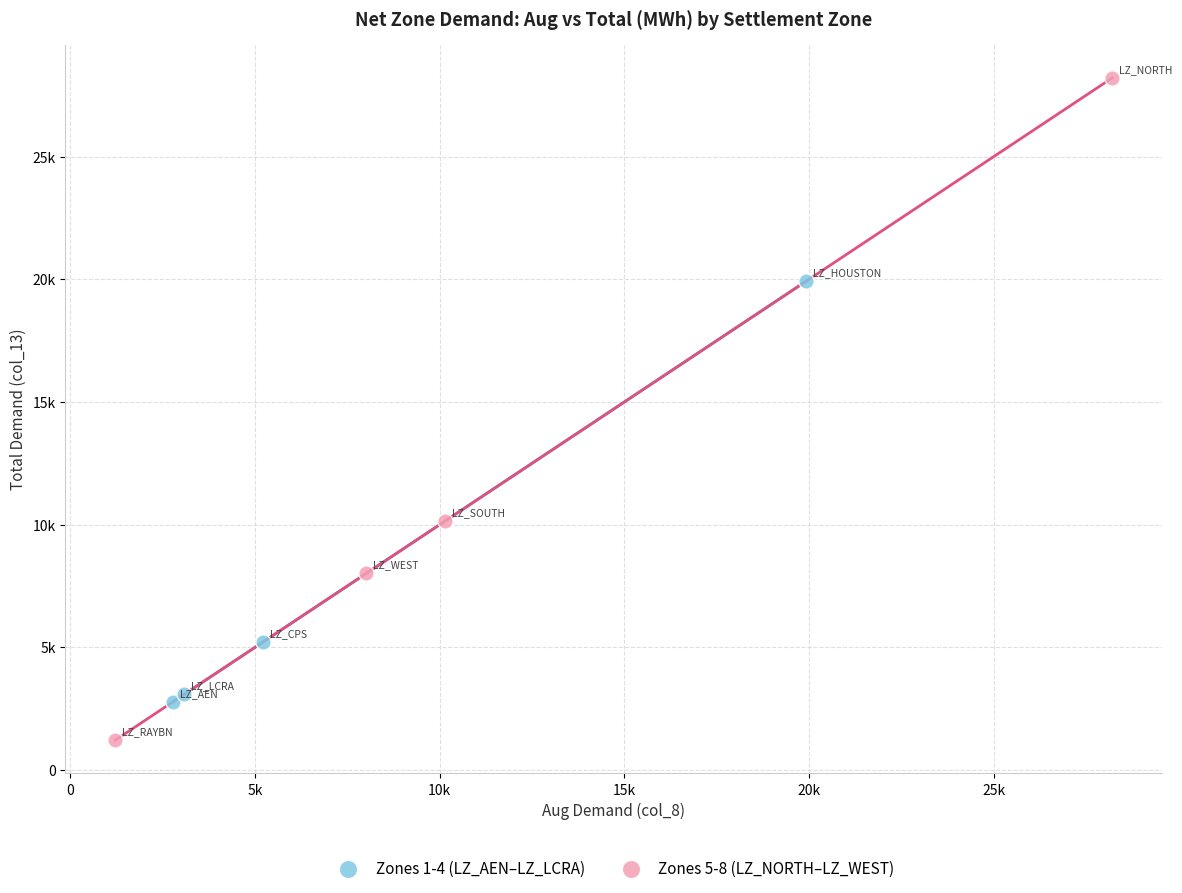

Which series reaches the maximum Y coordinate?

Zones 5-8 (LZ_NORTH–LZ_WEST)